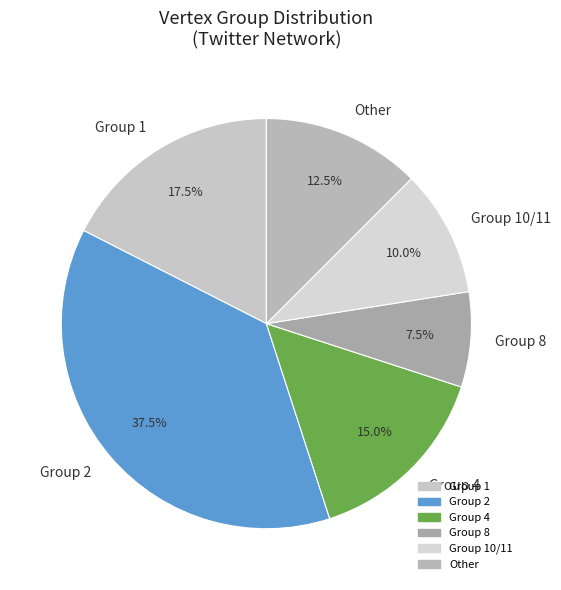

Do Group 1 and Group 8 together represent more than half of the pie?

No